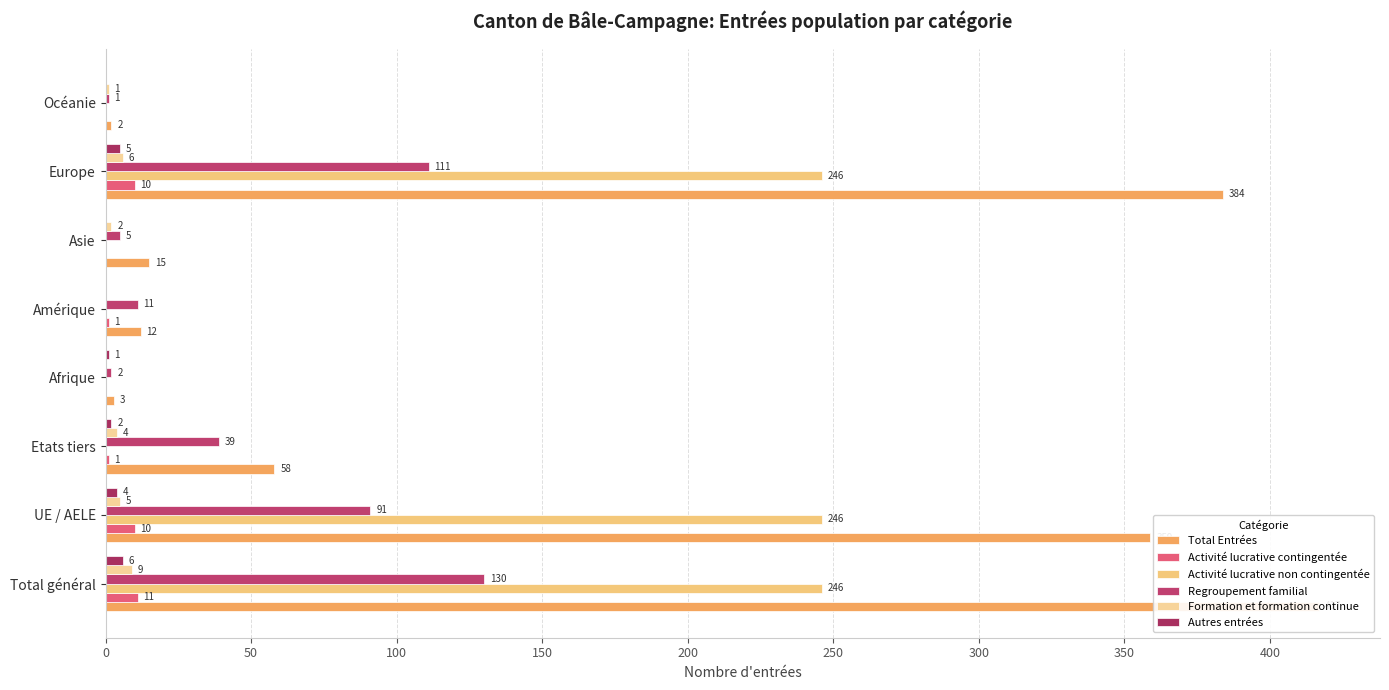

How many groups of bars are there?

8